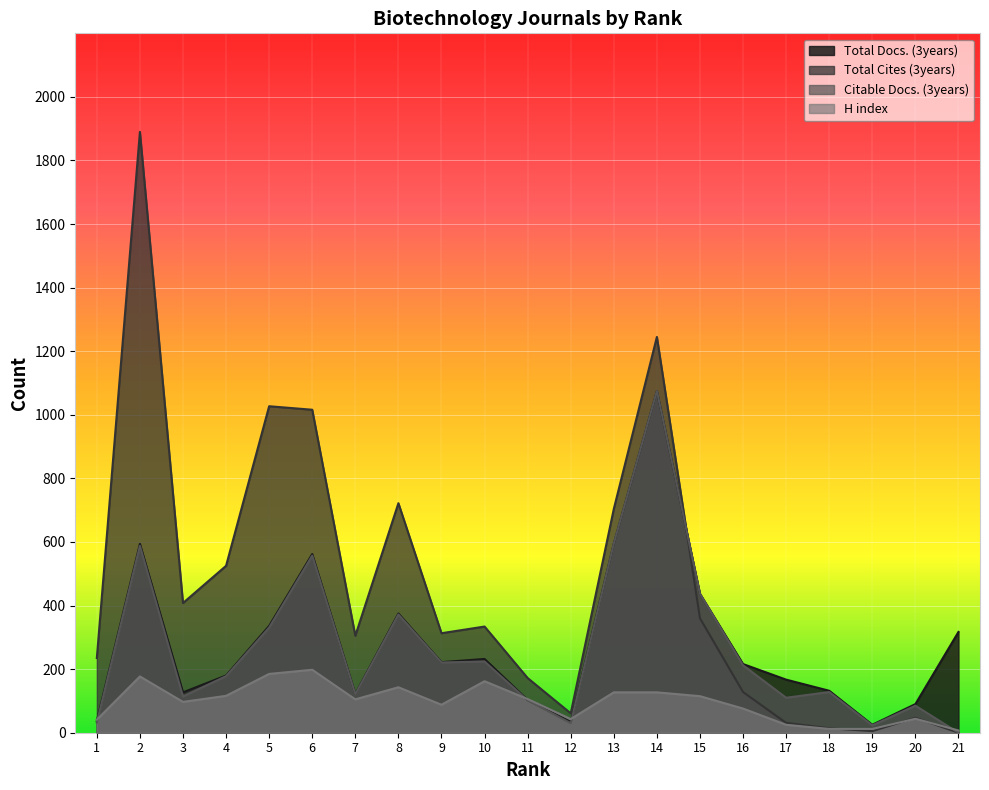

How many values in the Total Cites (3years) series exceed 313?

10